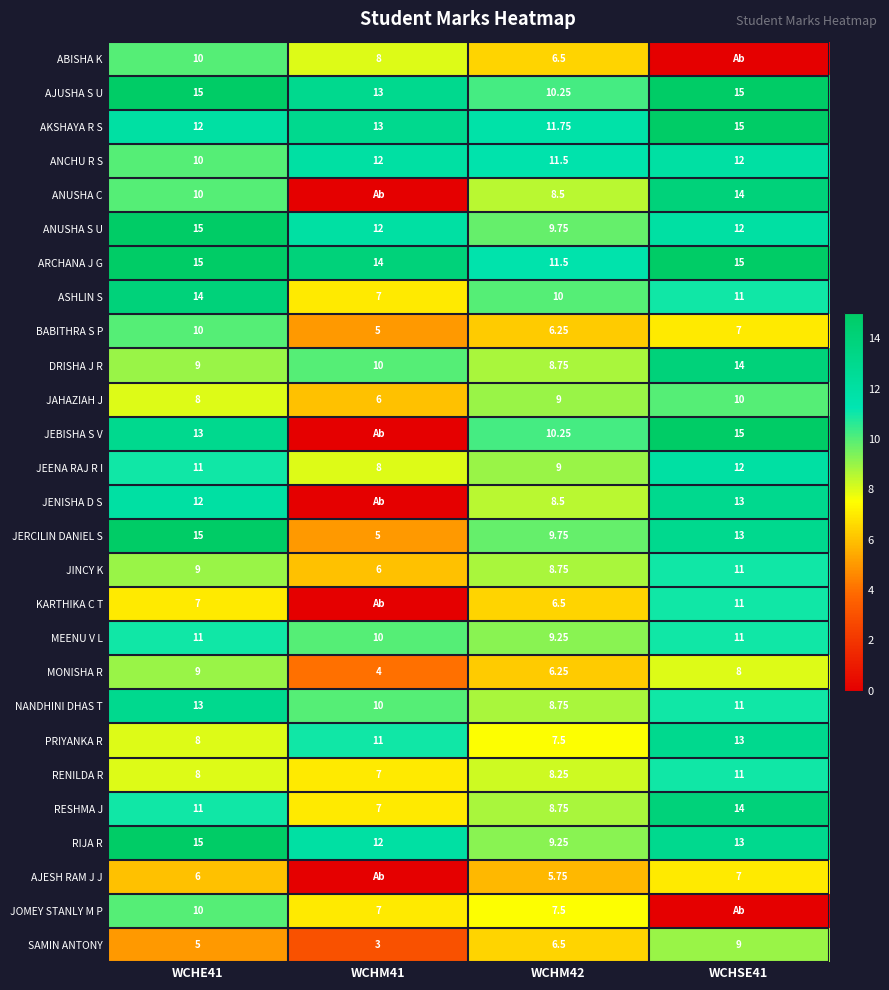

Between WCHM41 and WCHM42, which is larger?

WCHM41